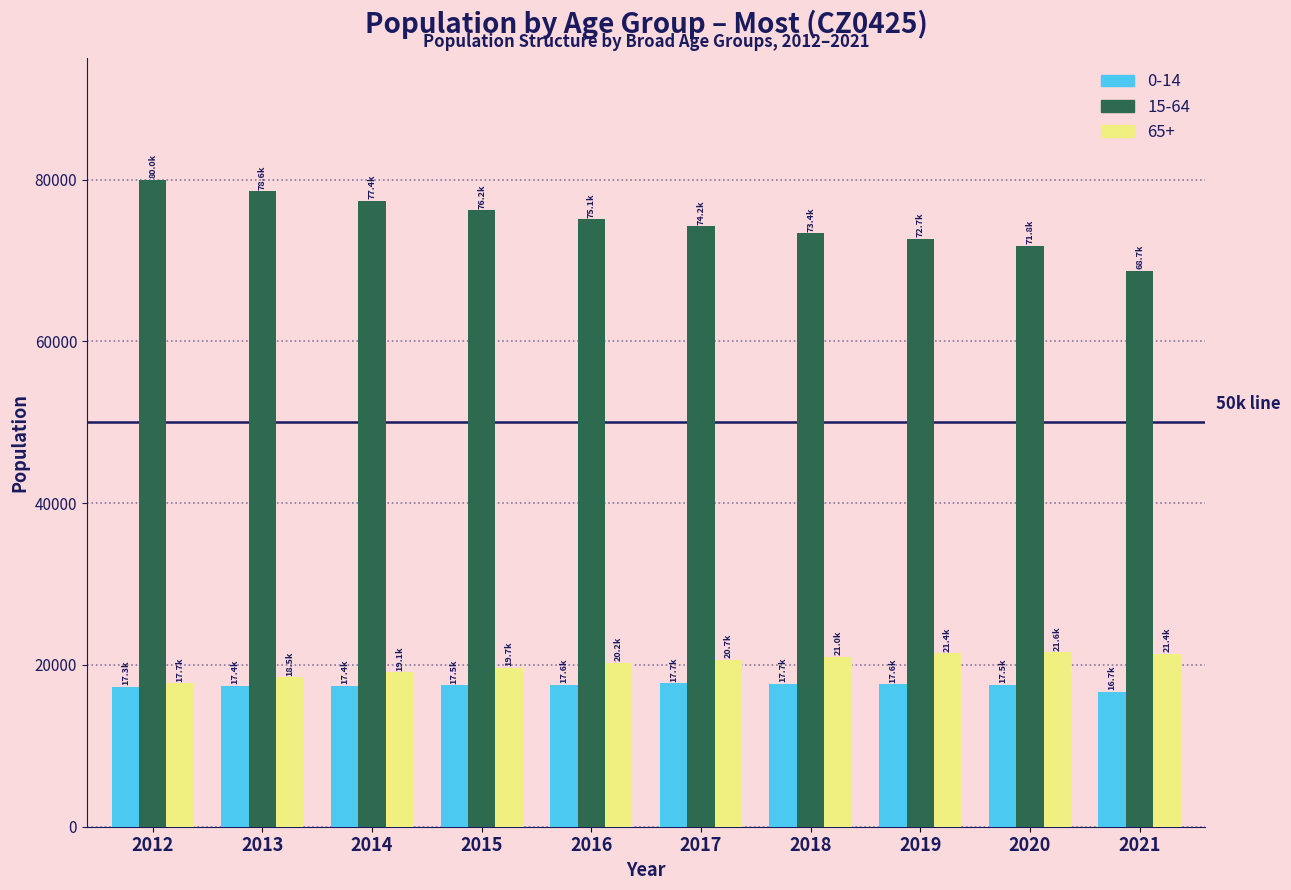

Is the value of 15-64 at 2012 greater than the value of 65+ at 2019?

Yes